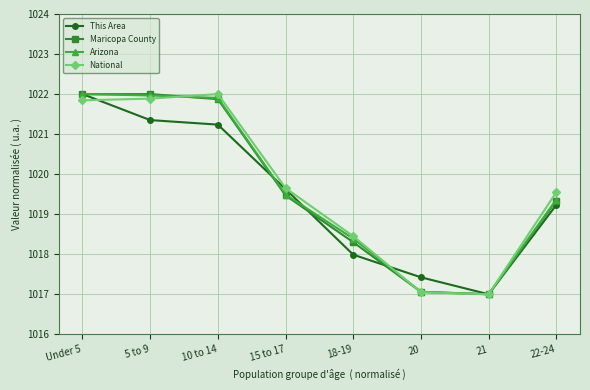

What is the minimum value shown in the chart?

1017.0